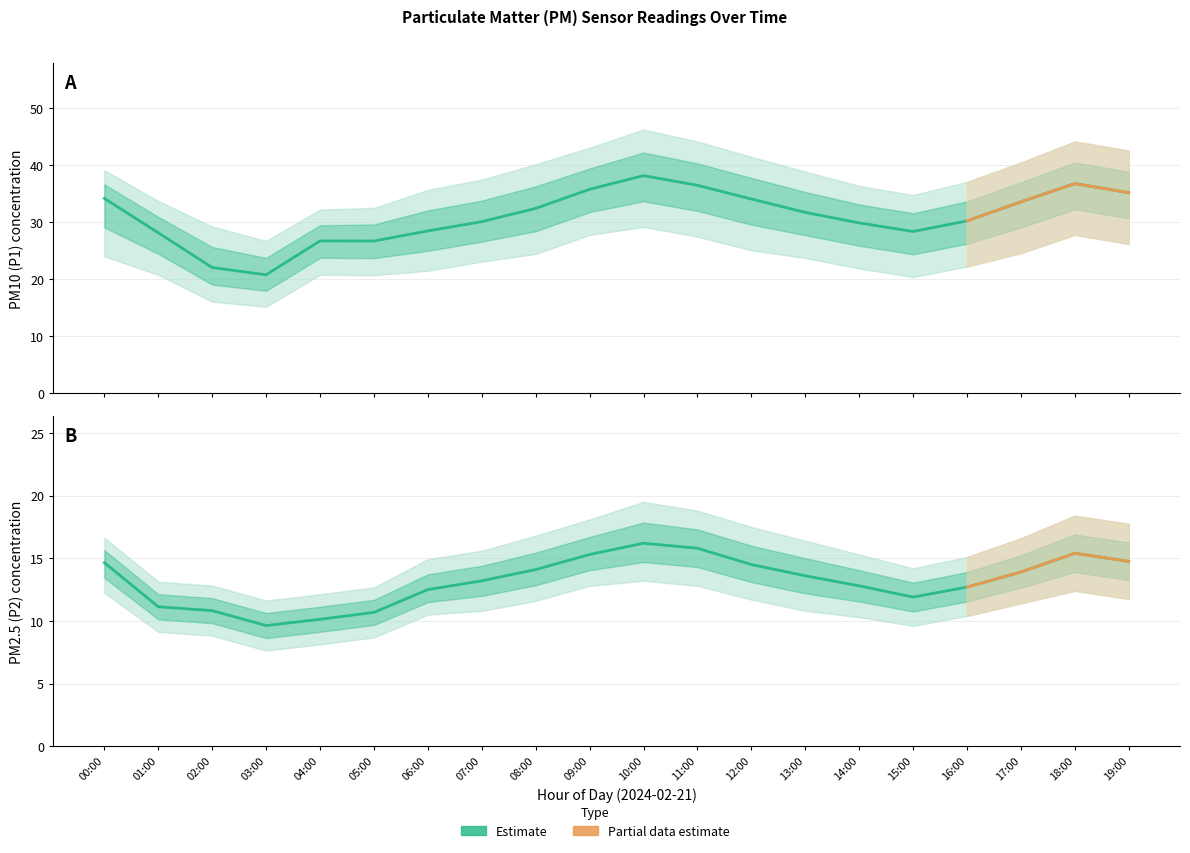

Which category has the lowest value in the P2_upper series?

03:00